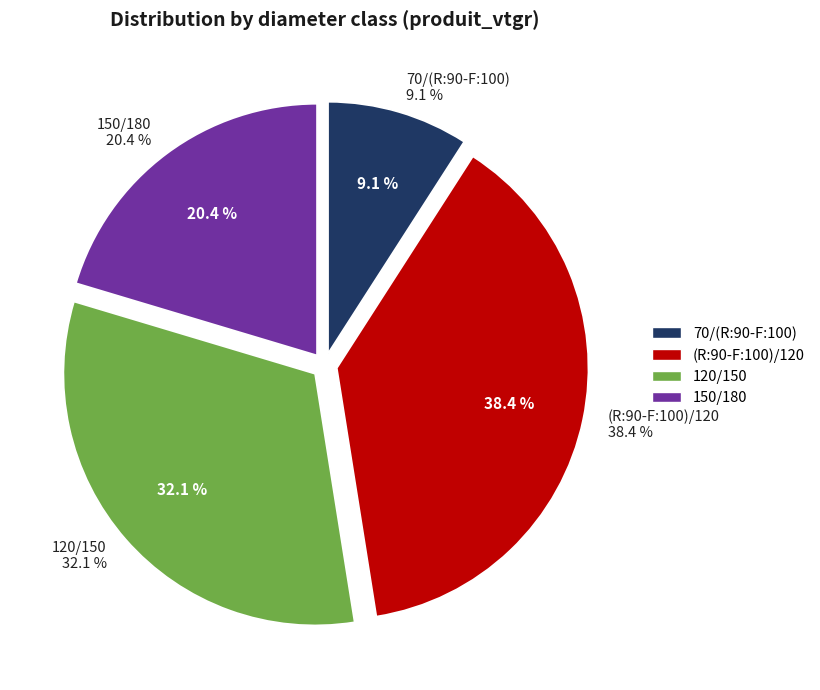

Count the number of slices in the pie.

4